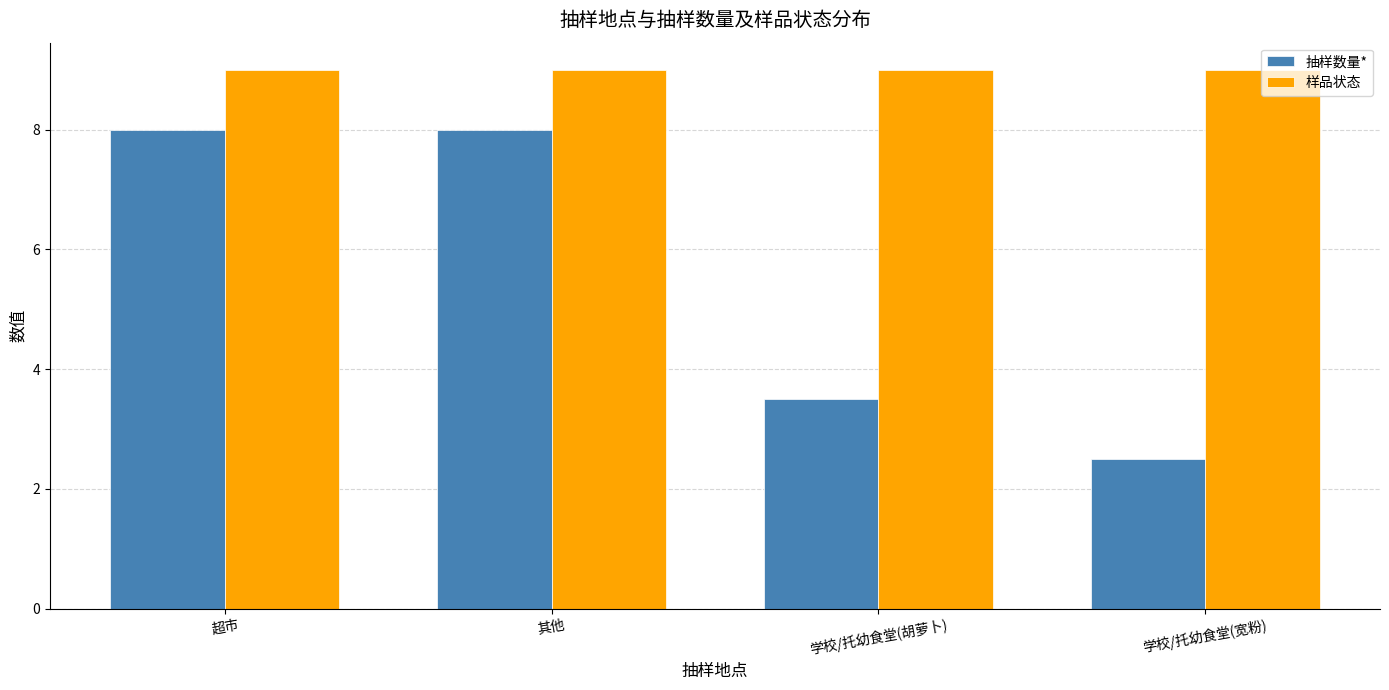

What is the difference between the second highest and second lowest values in the 抽样数量* series?

4.5